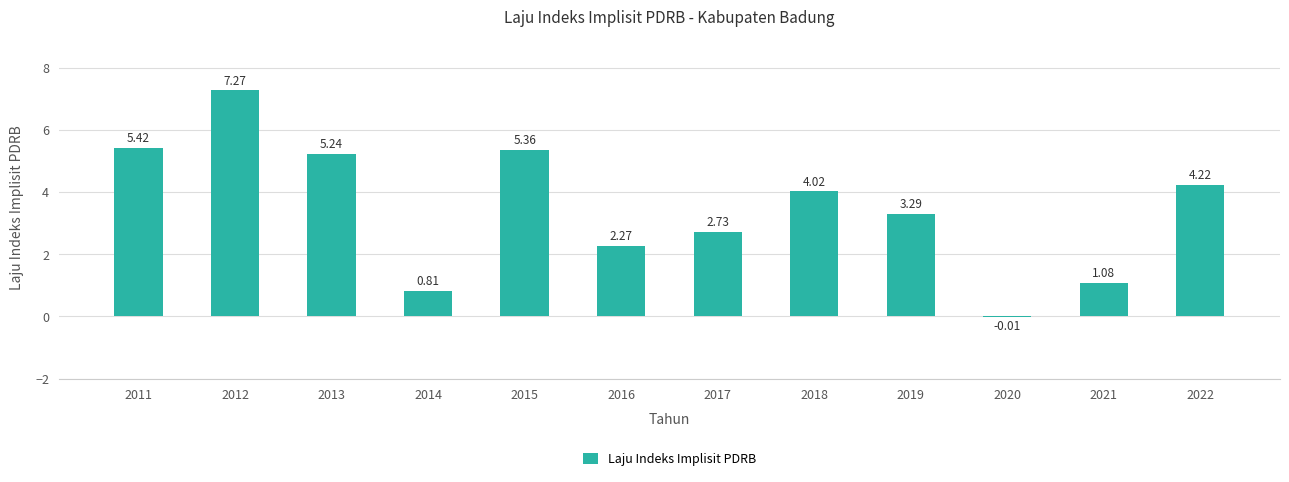

True or false: the data shows 1.3 at 2015.

False